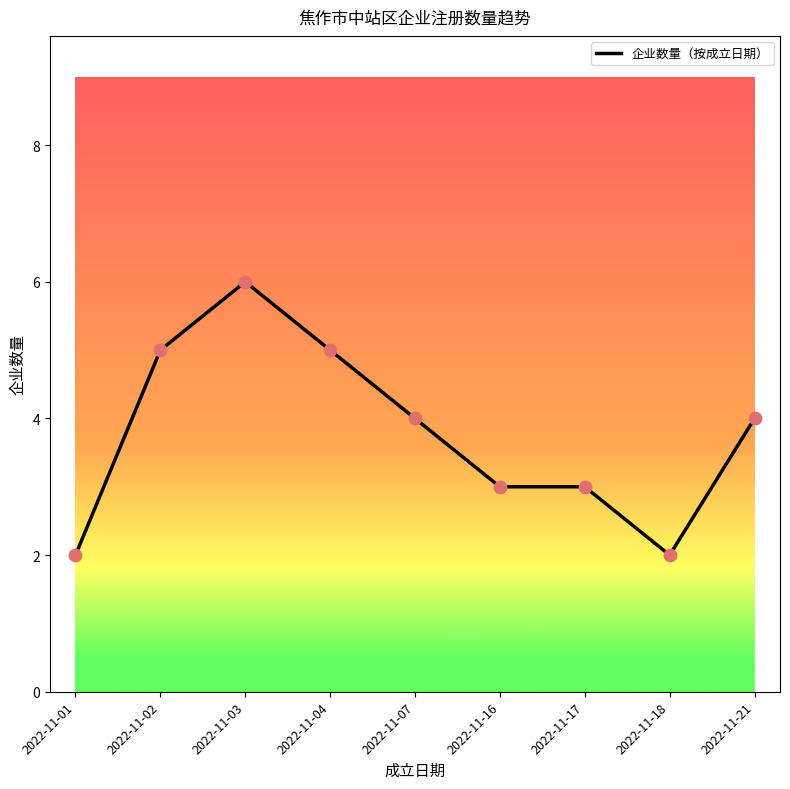

What is the change in value from 2022-11-17 to 2022-11-21?

+1